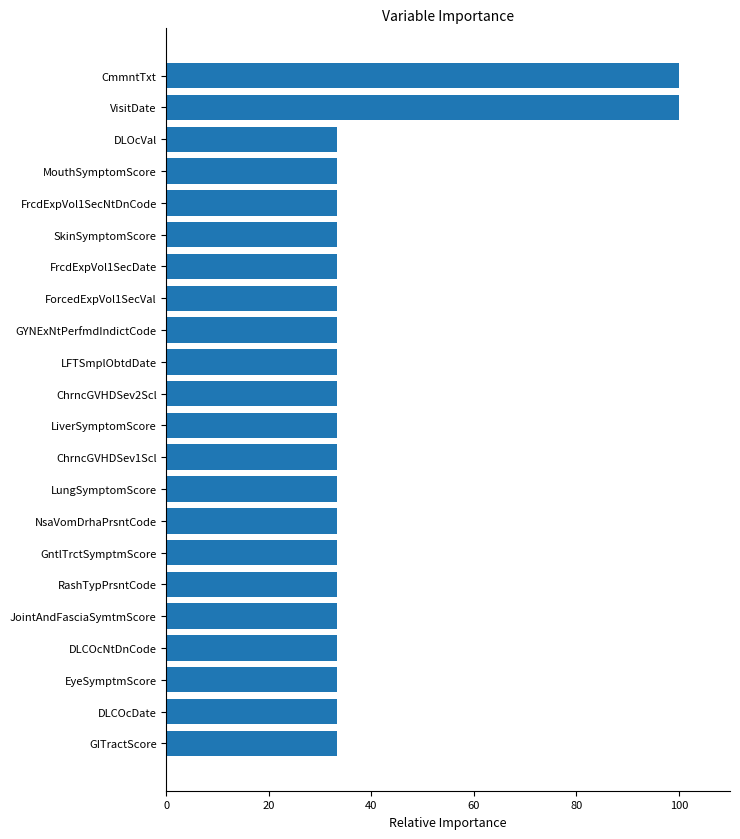

What is the sum of all values?

866.7